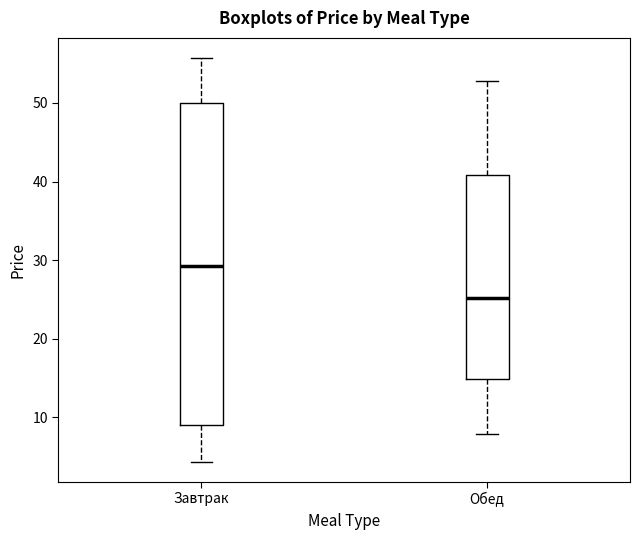

Reading left to right, read every box against the y-axis: the position of its median line, the range the box covers, and the ends of its whiskers. The values are not printed on the chart, so give them approximately, as read against the axis.

Завтрак: median 29, box 9 to 50, whiskers 4 to 56
Обед: median 25, box 15 to 41, whiskers 8 to 53